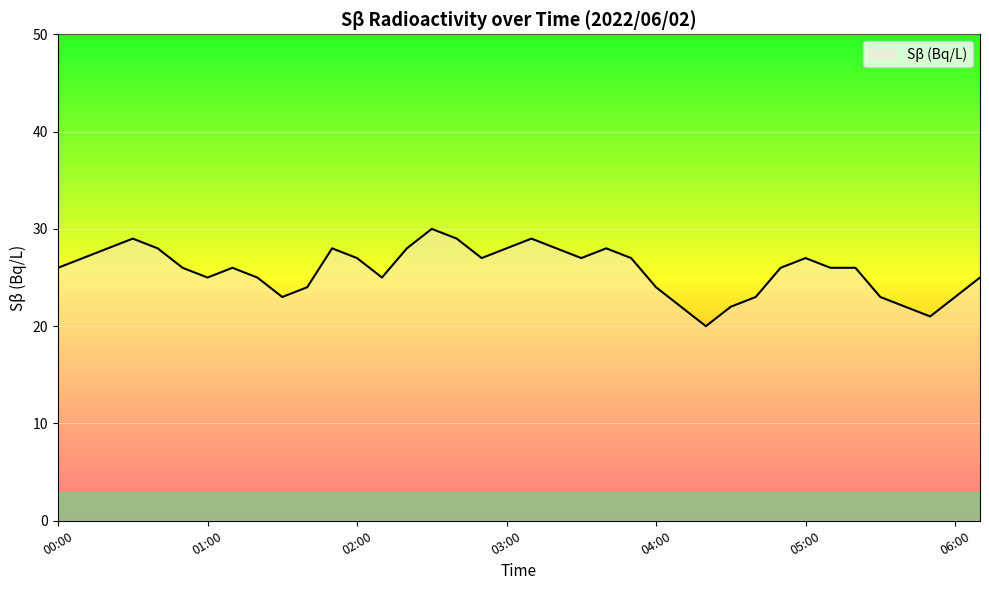

What is the smallest value displayed?

20